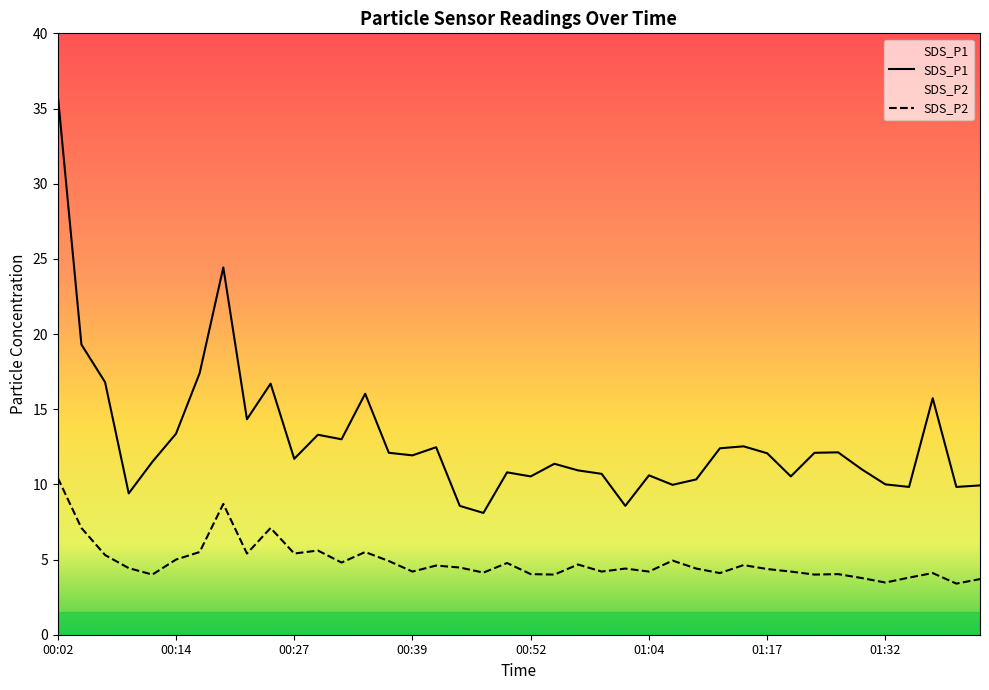

Where is the first local minimum for SDS_P2?

00:12